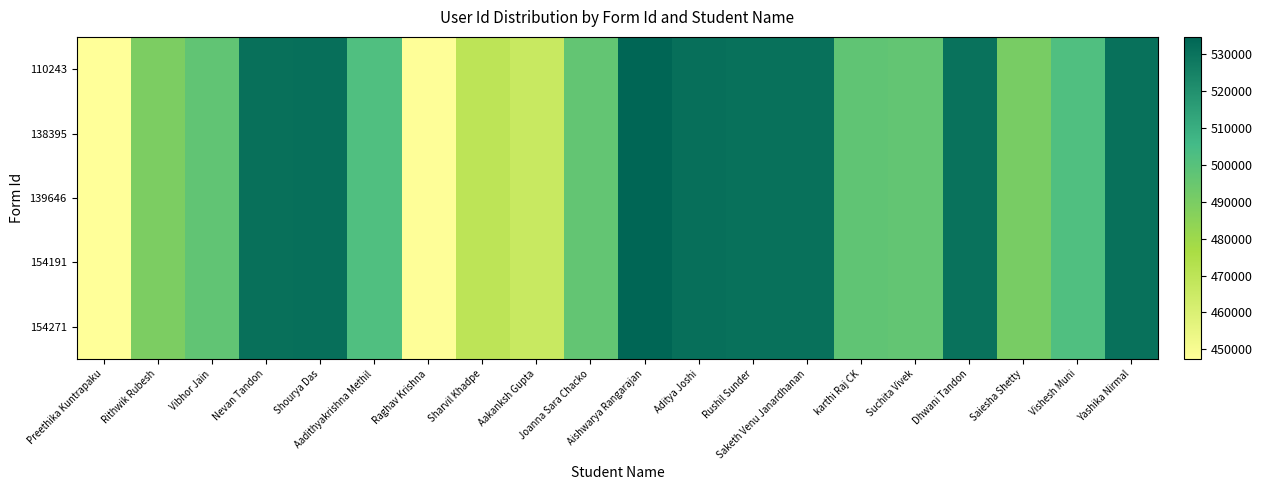

At how many categories does at least one series exceed 487792?

16